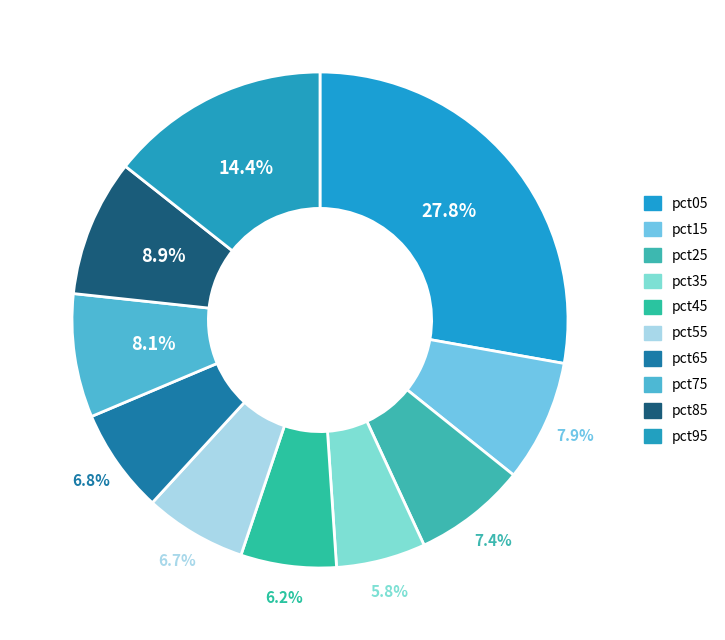

How many slices are in this pie chart?

10